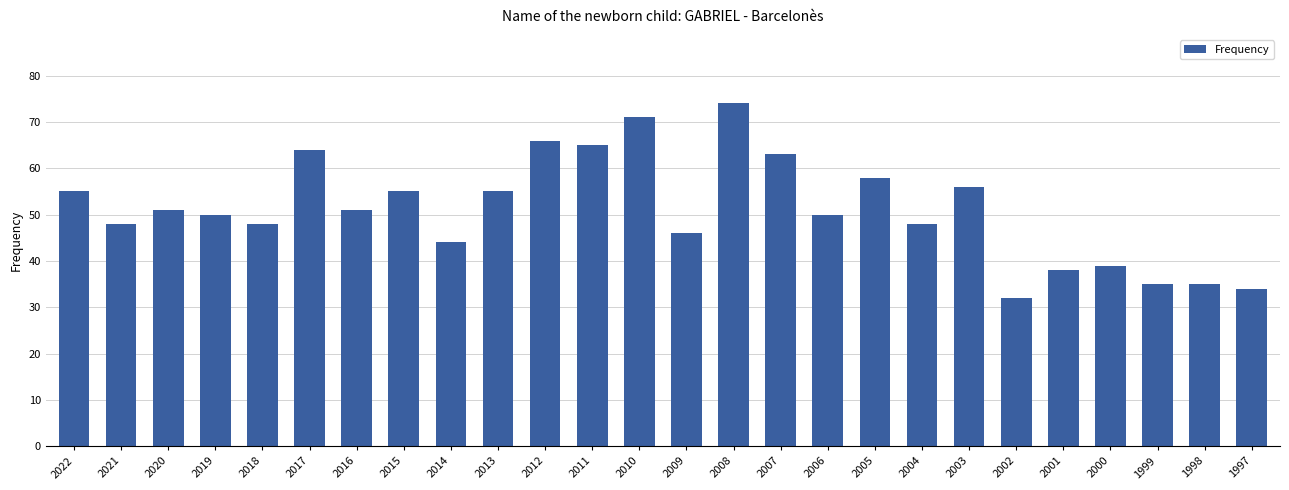

The value at 2000 is 39. True or false?

True